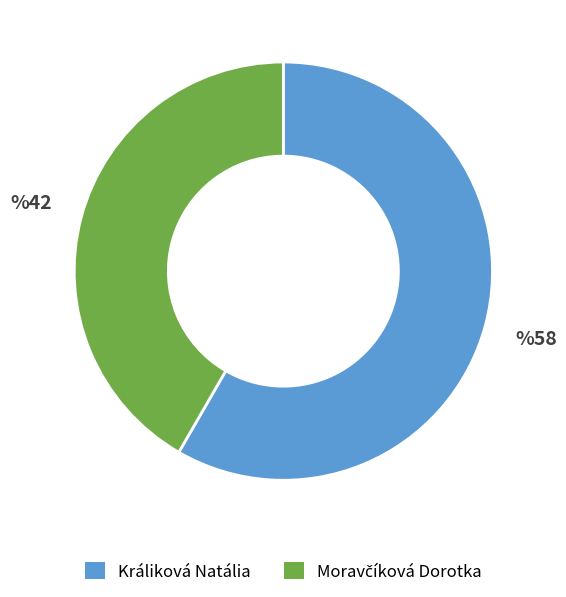

True or false: Králiková Natália accounts for 48% of the total.

False